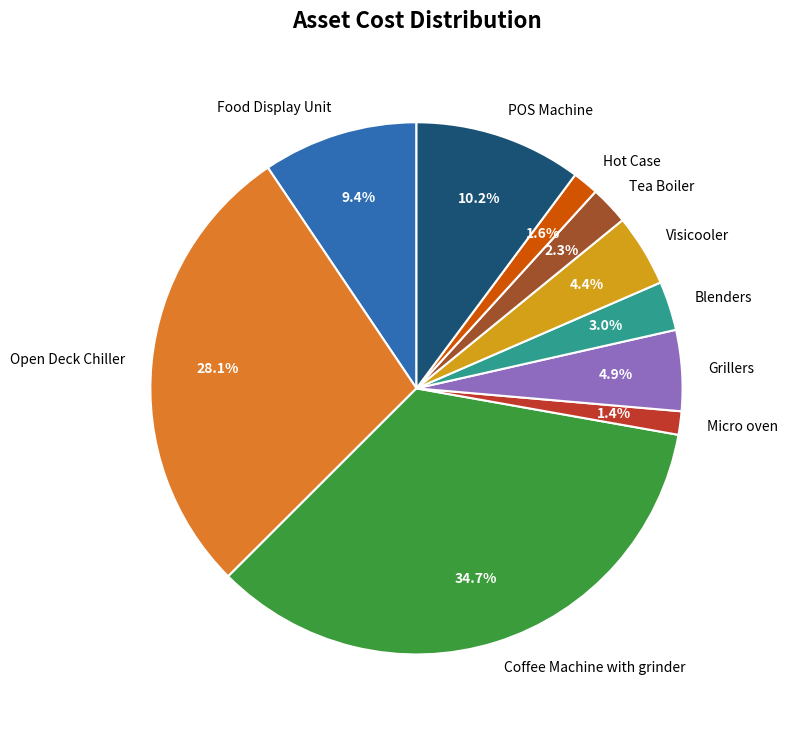

What is the largest slice in the pie chart?

Coffee Machine with grinder